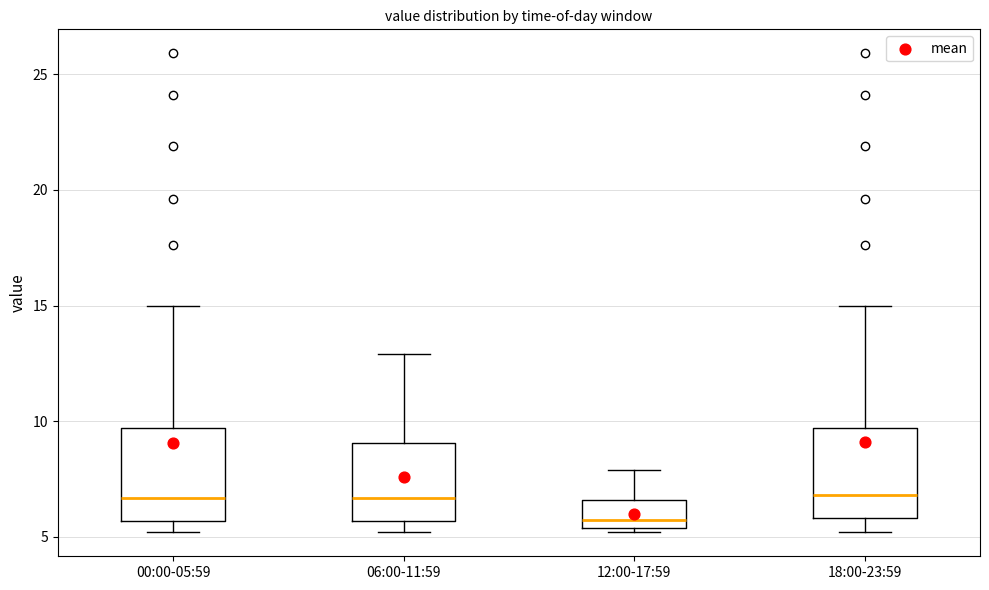

Reading left to right, read every box against the y-axis: the position of its median line, the range the box covers, and the ends of its whiskers. The values are not printed on the chart, so give them approximately, as read against the axis.

00:00-05:59: median 6.5, box 5.5 to 9.5, whiskers 5.0 to 15.0
06:00-11:59: median 6.5, box 5.5 to 9.0, whiskers 5.0 to 13.0
12:00-17:59: median 6.0, box 5.5 to 6.5, whiskers 5.0 to 8.0
18:00-23:59: median 7.0, box 6.0 to 9.5, whiskers 5.0 to 15.0